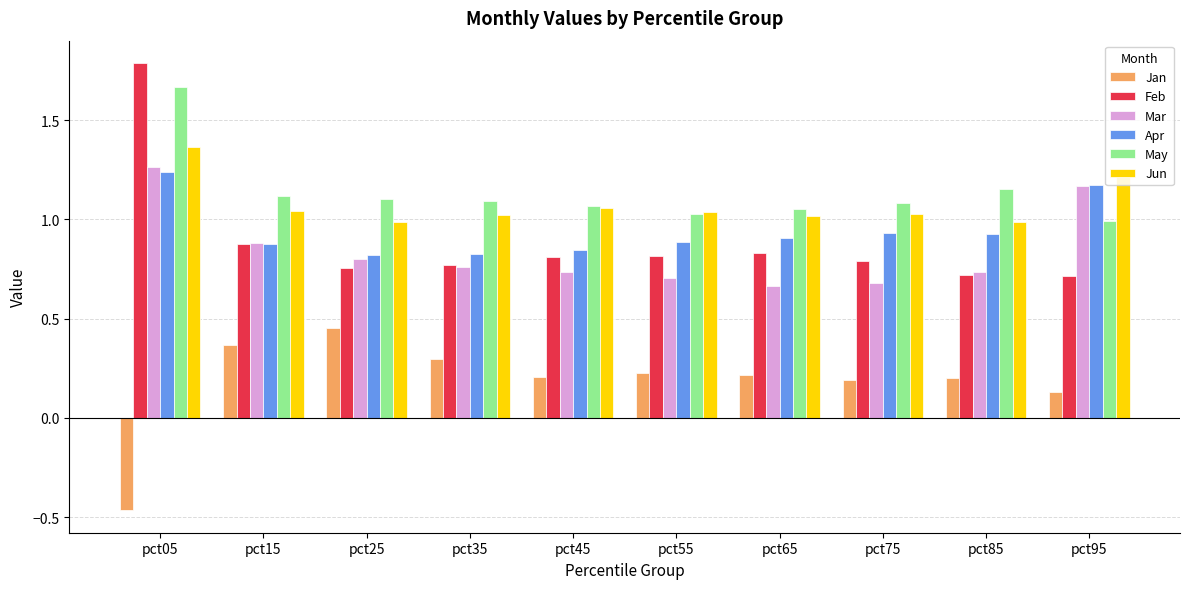

Where is Jan nearest to the value 0?

pct95